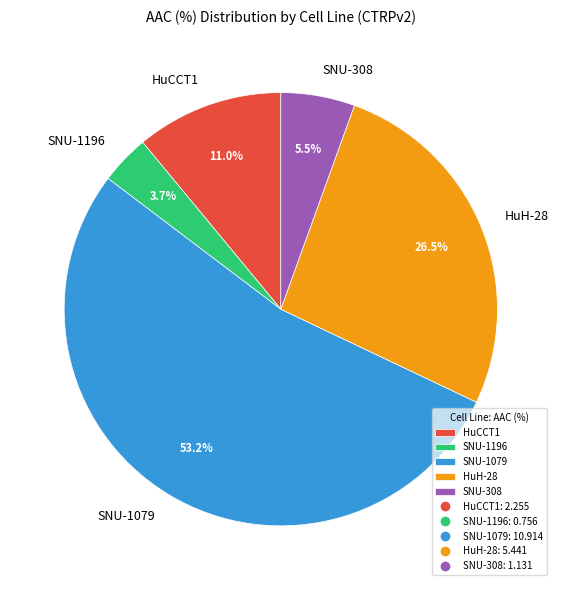

What is the total percentage of SNU-308 and SNU-1196?

9.2%